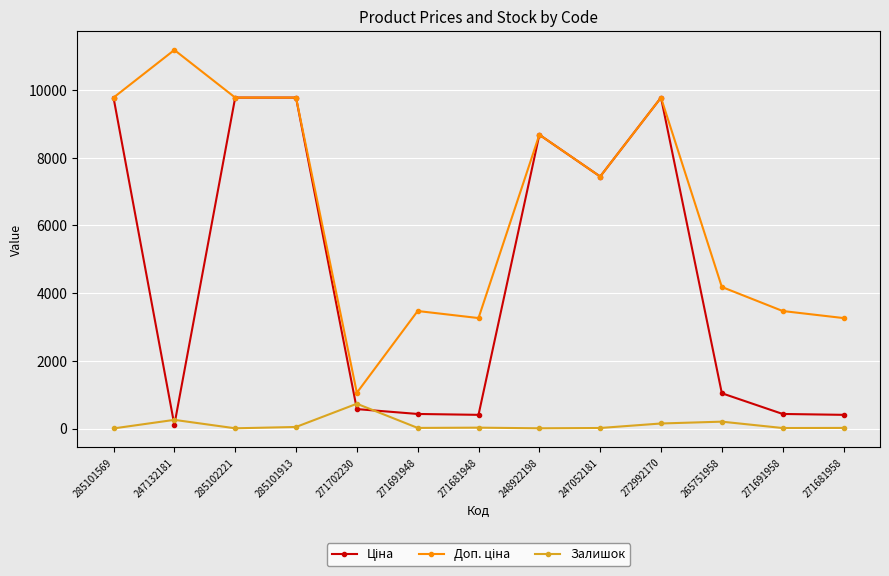

What is the sum of the Залишок values at 285101913 and 265751958?

257.0